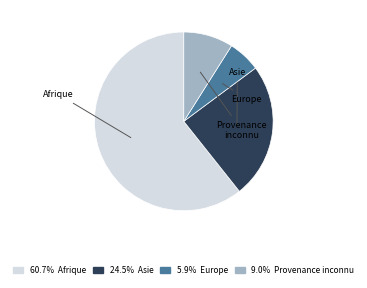

How many slices are in this pie chart?

4